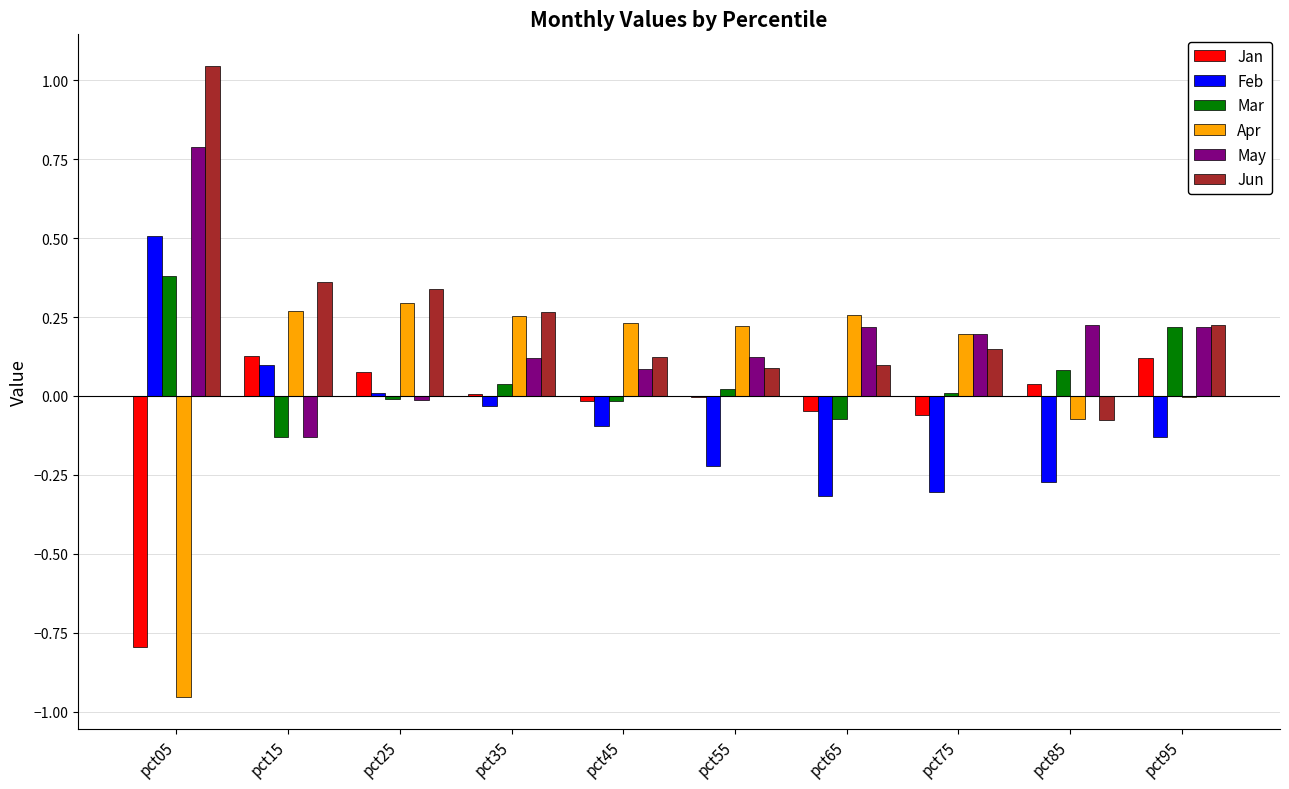

Does the chart contain stacked bars?

No